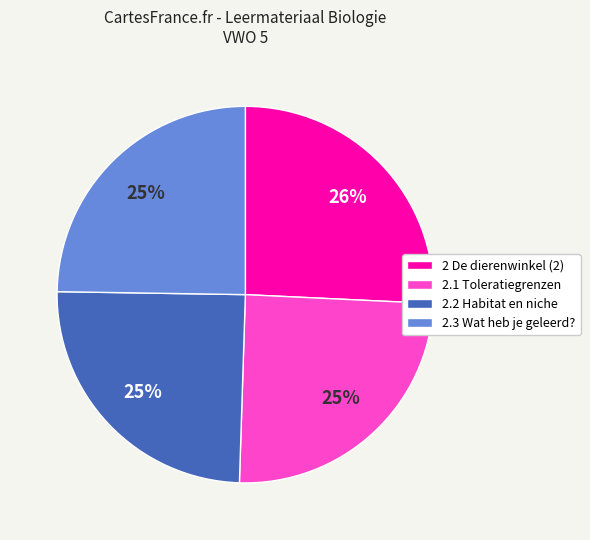

Does 2.3 Wat heb je geleerd? represent more than half of the total?

No